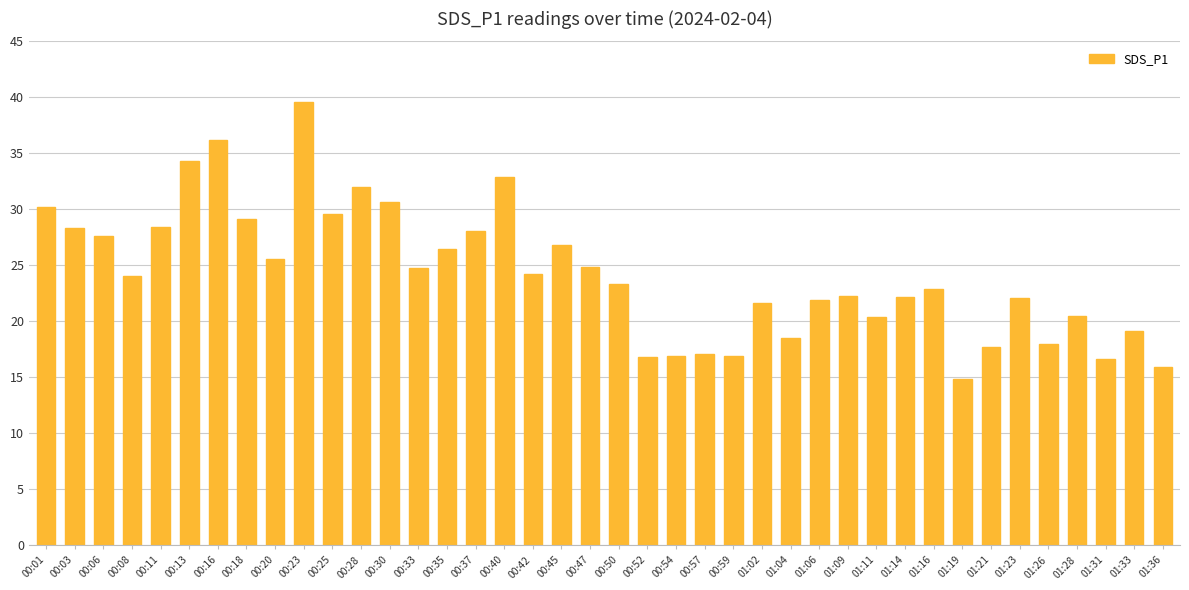

What is the label of the 5th bar from the left?

00:11